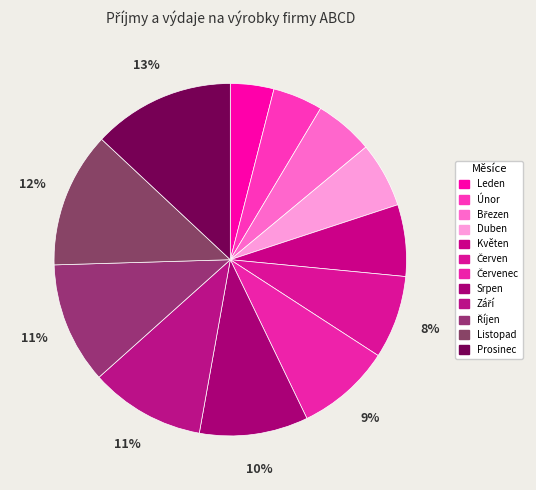

How many segments does this pie chart have?

12